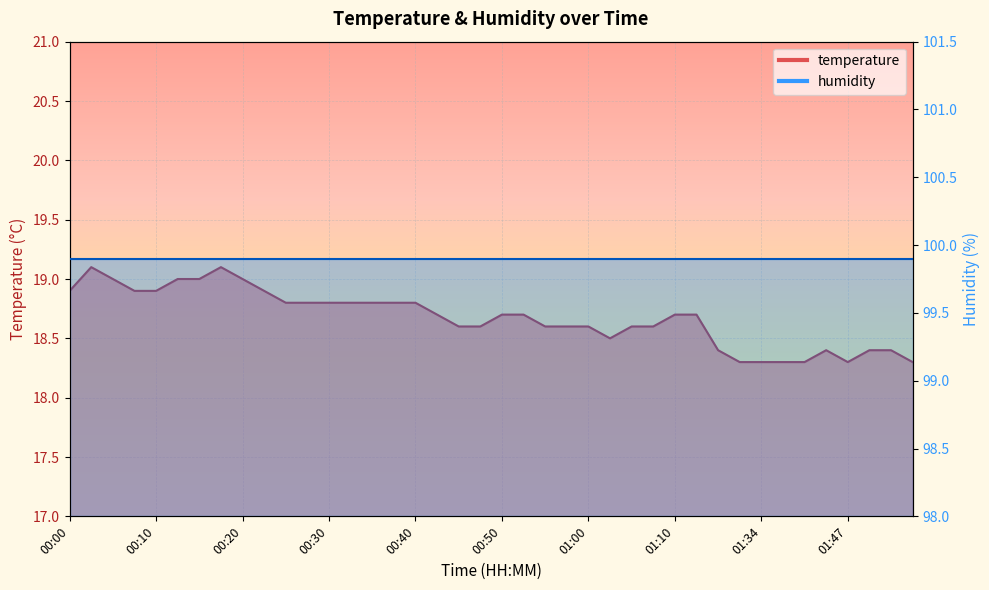

What is the difference between the values at 00:37 and 01:13?

0.1